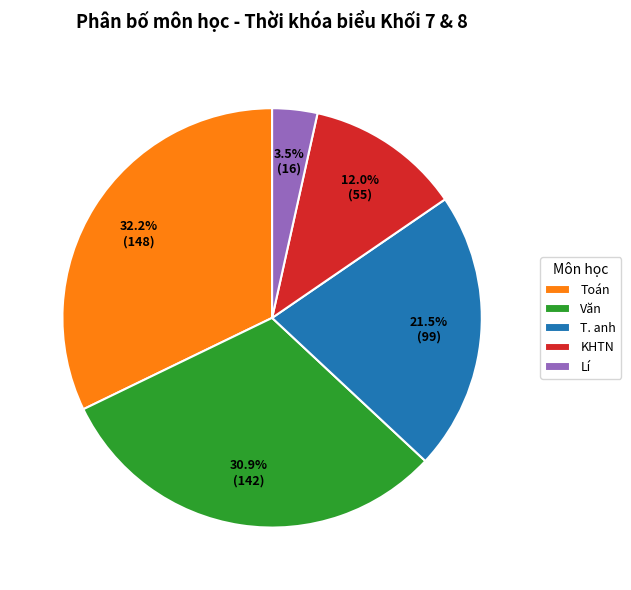

The T. anh slice represents 32% of the pie. True or false?

False